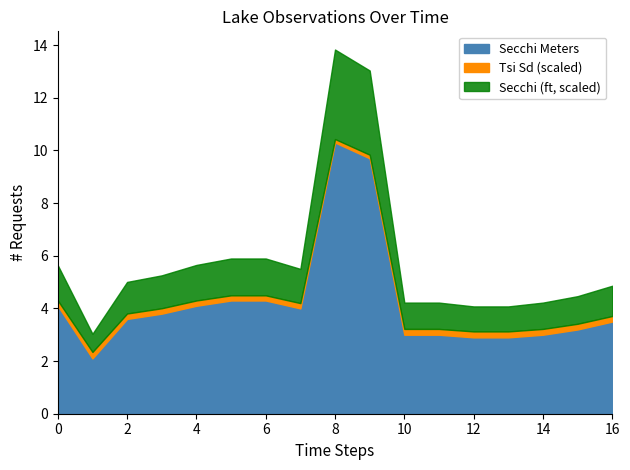

What is the highest value of the Secchi Meters series?

10.3